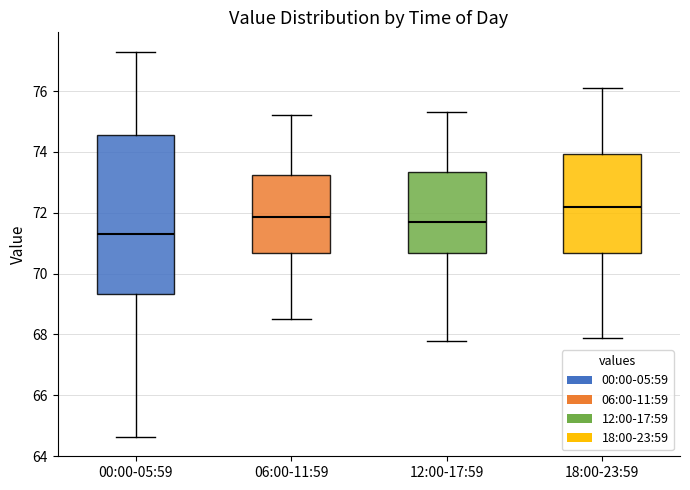

Reading left to right, transcribe this box plot: for each box, give where its median line is, the range the box spans, and where its two whiskers end, as read against the y-axis. The values are not printed on the chart, so give them approximately, as read against the axis.

00:00-05:59: median 71.4, box 69.4 to 74.6, whiskers 64.6 to 77.4
06:00-11:59: median 71.8, box 70.6 to 73.2, whiskers 68.6 to 75.2
12:00-17:59: median 71.8, box 70.6 to 73.4, whiskers 67.8 to 75.4
18:00-23:59: median 72.2, box 70.6 to 74.0, whiskers 68.0 to 76.2